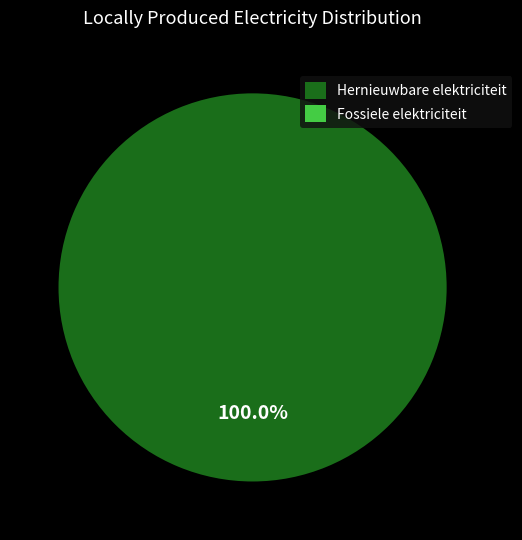

Is Hernieuwbare elektriciteit the majority of the pie?

Yes